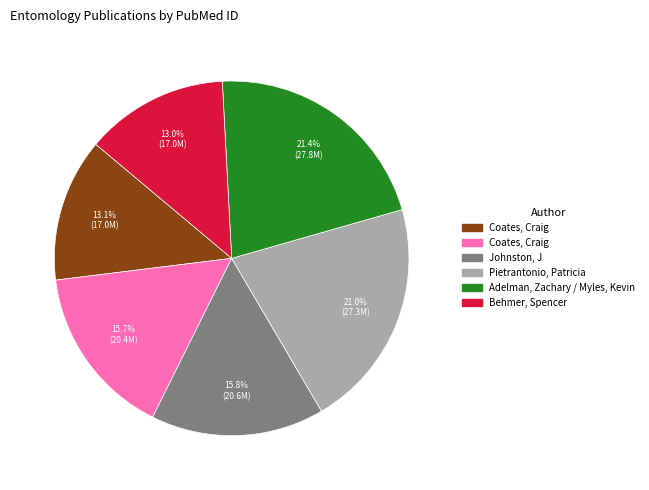

Is there a majority slice in this chart?

No